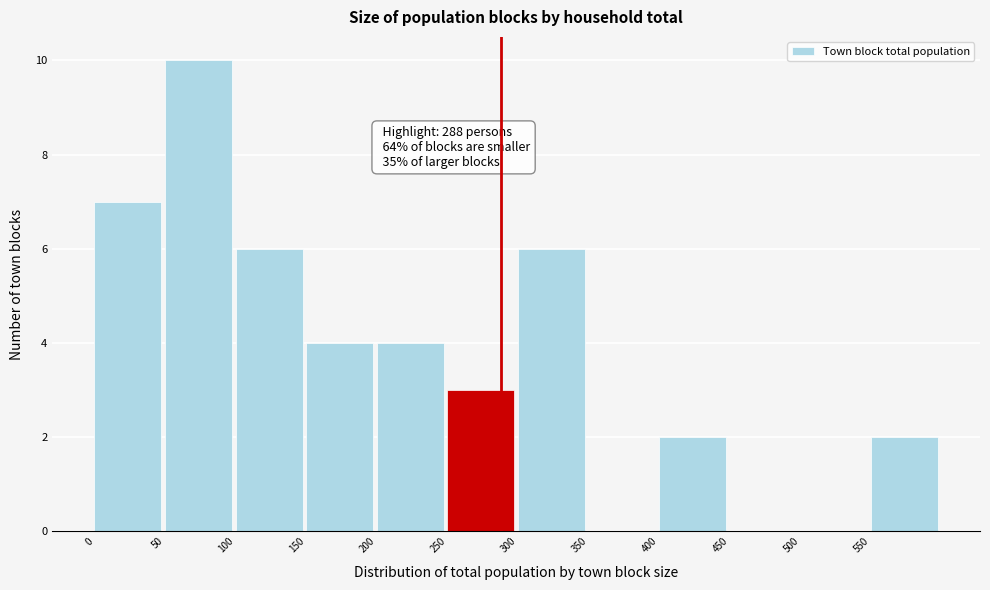

Which range on the x-axis has the tallest bar?

50 to 100